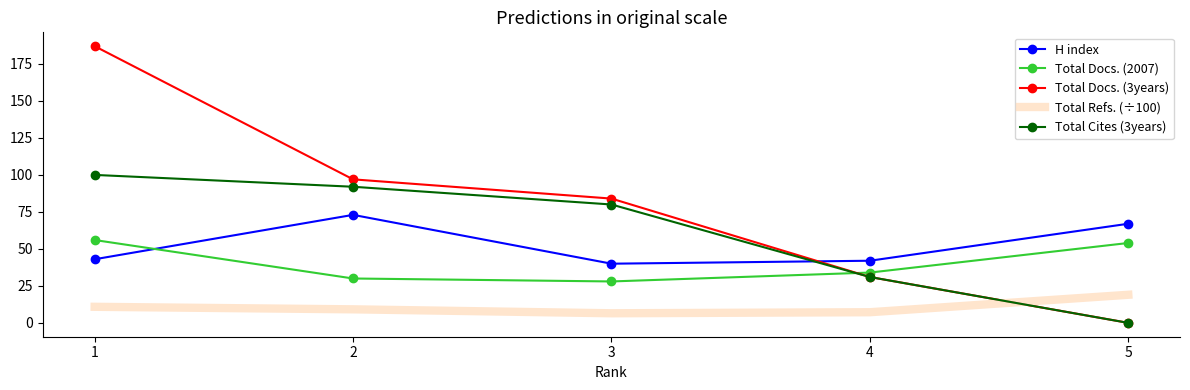

What are all the series names shown in the legend?

H index, Total Docs. (2007), Total Docs. (3years), Total Refs. (÷100), Total Cites (3years)